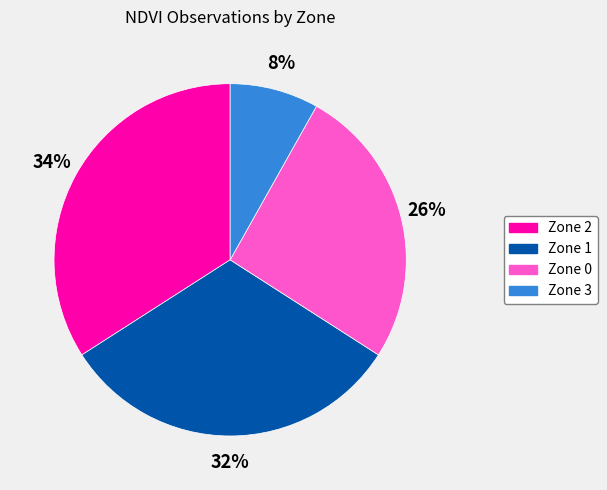

Approximately how many times larger is the value at Zone 1 compared to Zone 0?

1.2